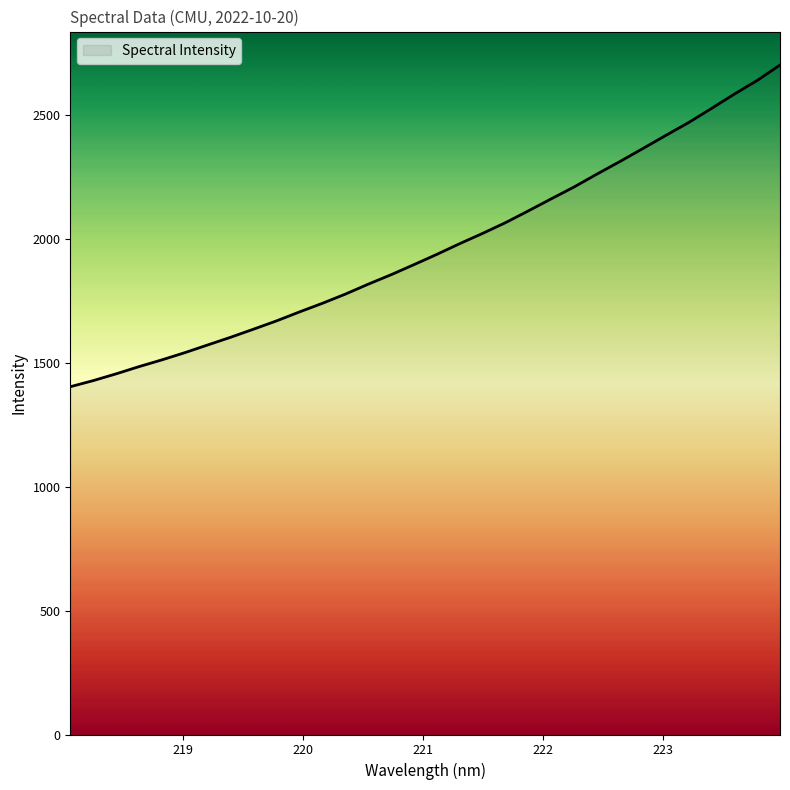

What is the greatest value displayed?

2702.4